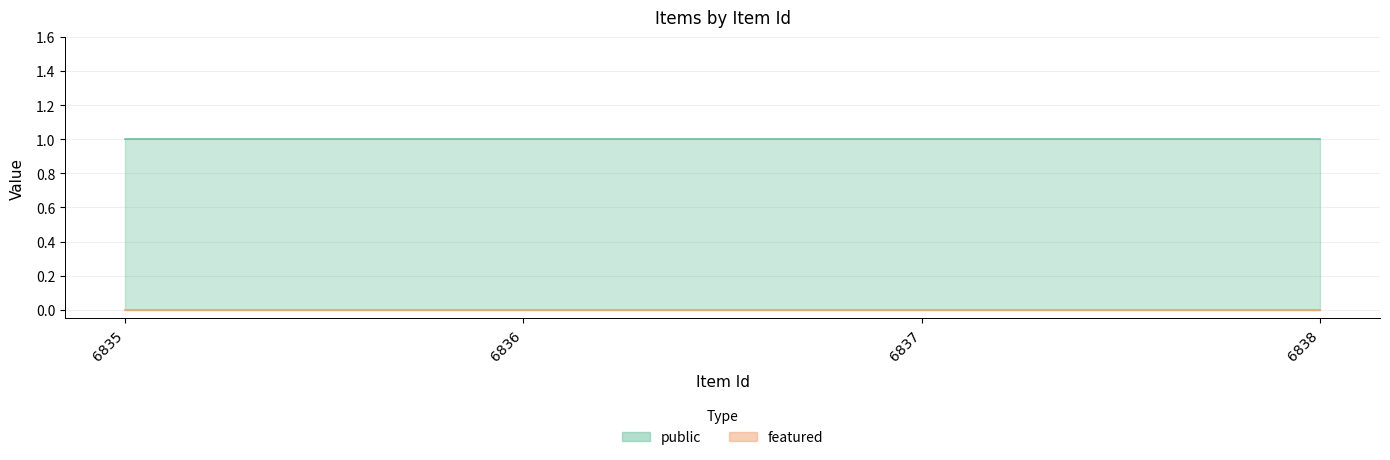

Is the value of featured at 6837 greater than the value of public at 6837?

No